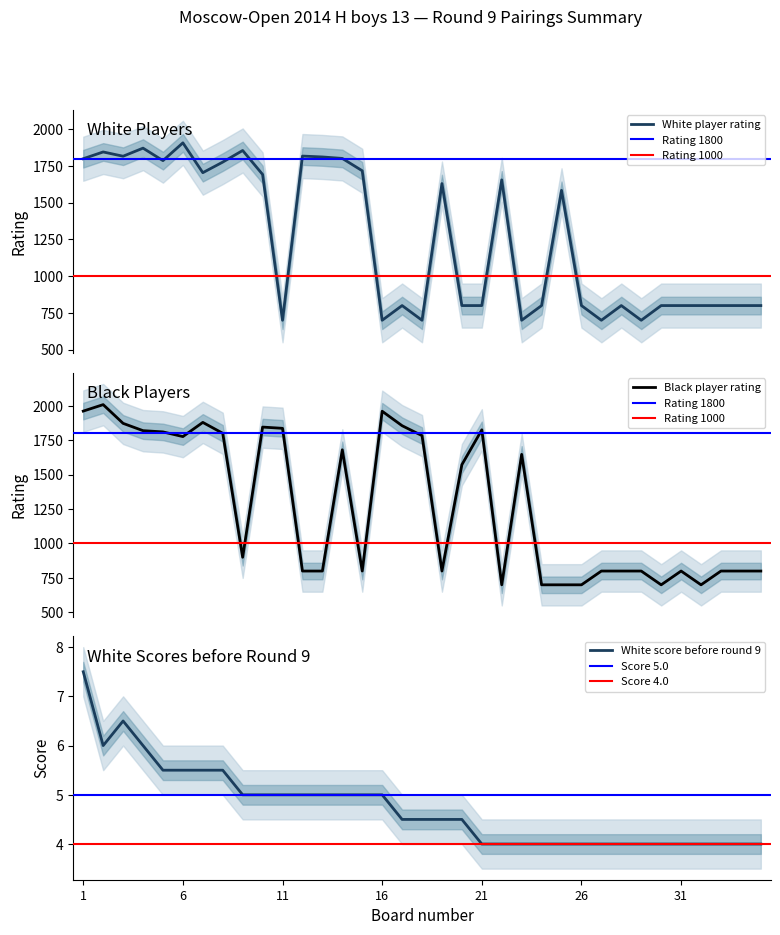

What is the sum of the White score before values at 13 and 1?

12.5